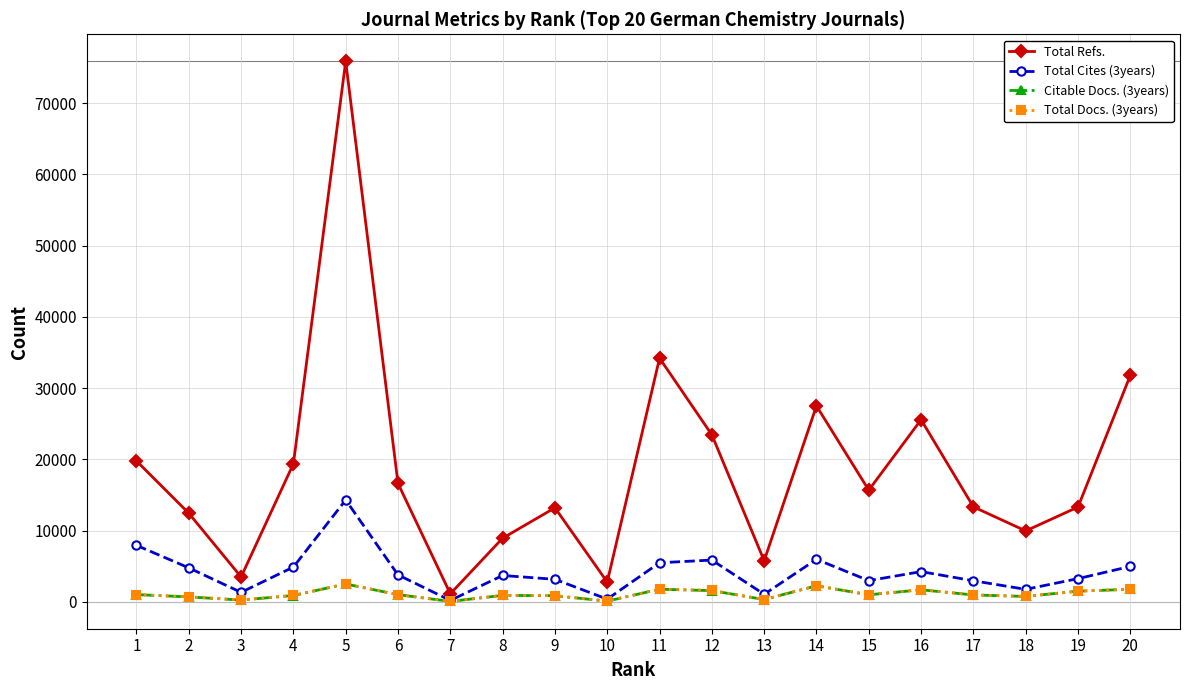

The value of Total Refs. at 15 is 15668. True or false?

True